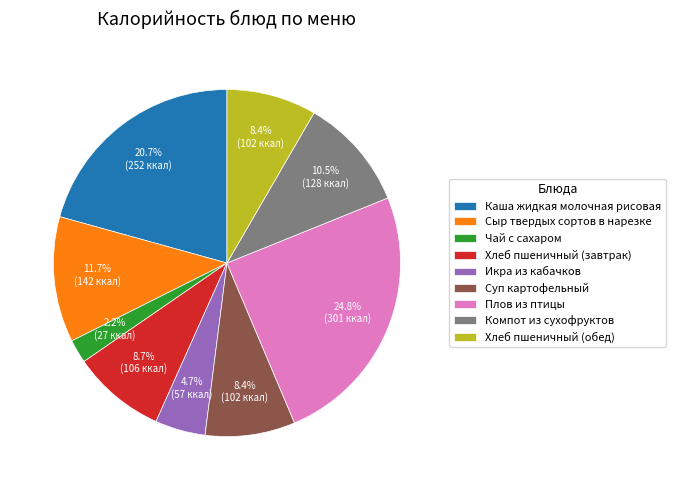

Between Компот из сухофруктов and Хлеб пшеничный (обед), which is larger?

Компот из сухофруктов